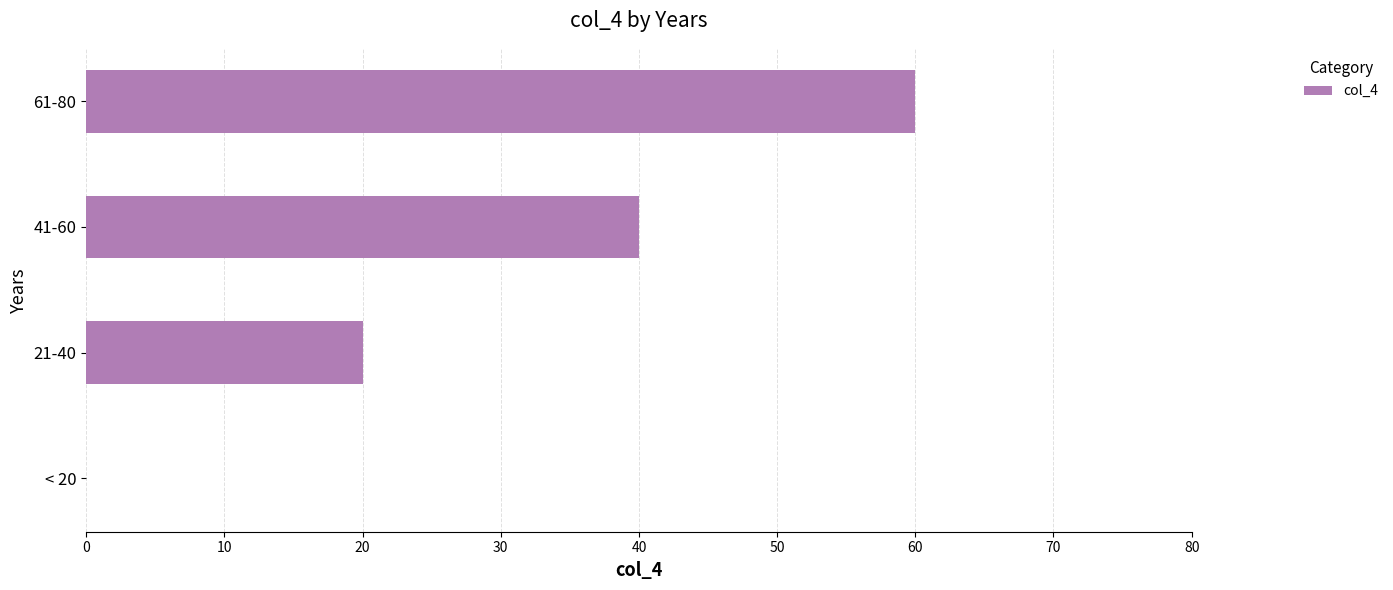

How many positive values are there?

3